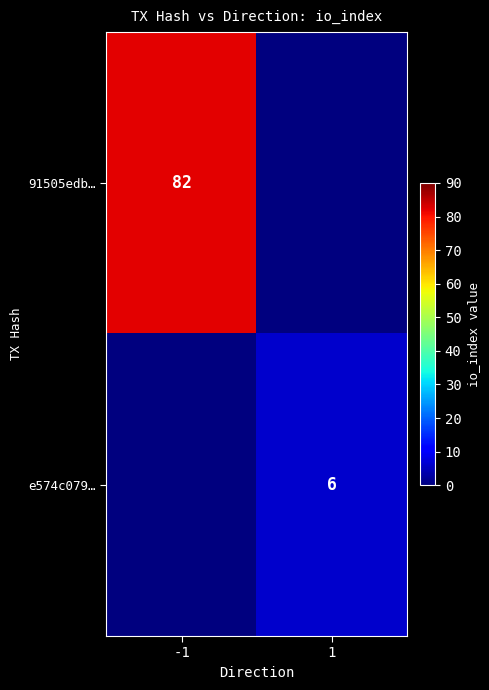

The 91505edb… series shows 124 at -1. True or false?

False